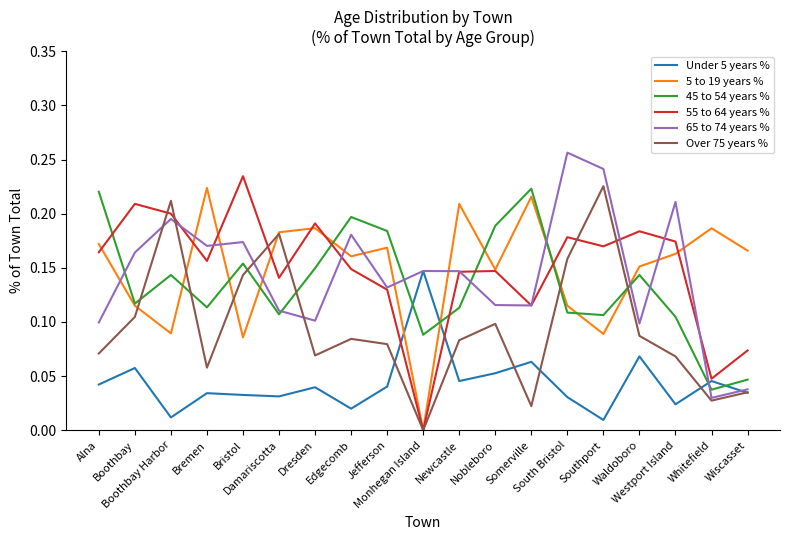

How many interior local valleys does the Over 75 years % series have?

5